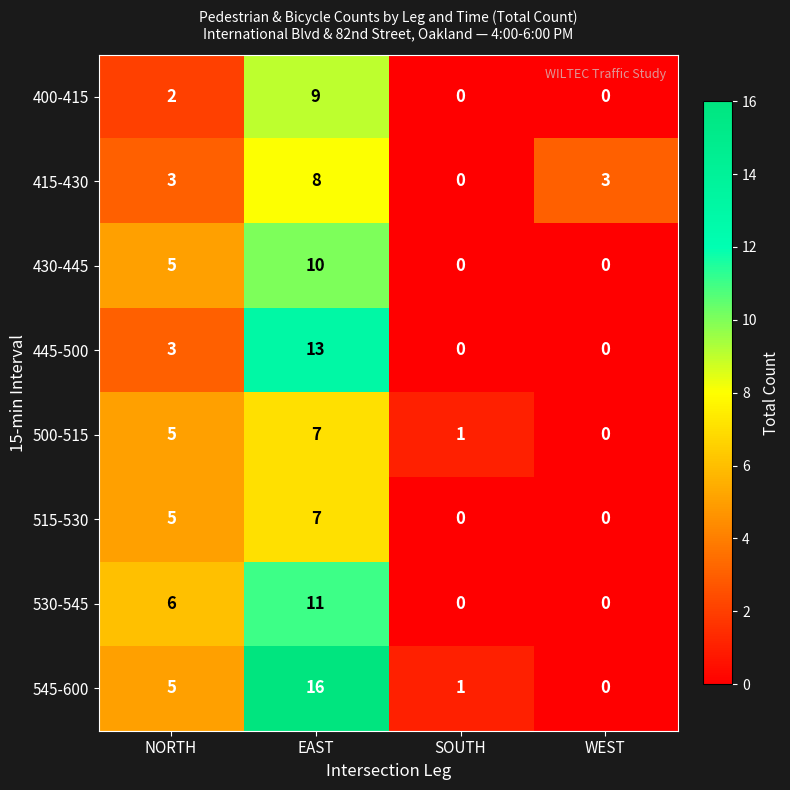

At which category does the chart reach its peak across all series?

EAST